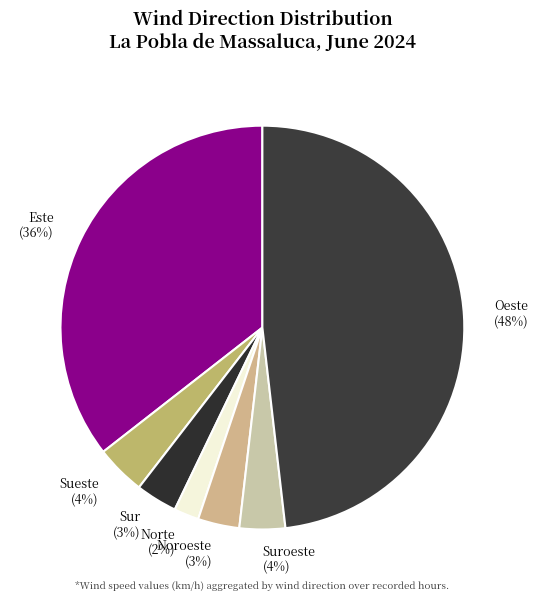

To the nearest percent, what is the difference between the largest and smallest slice percentages?

46%